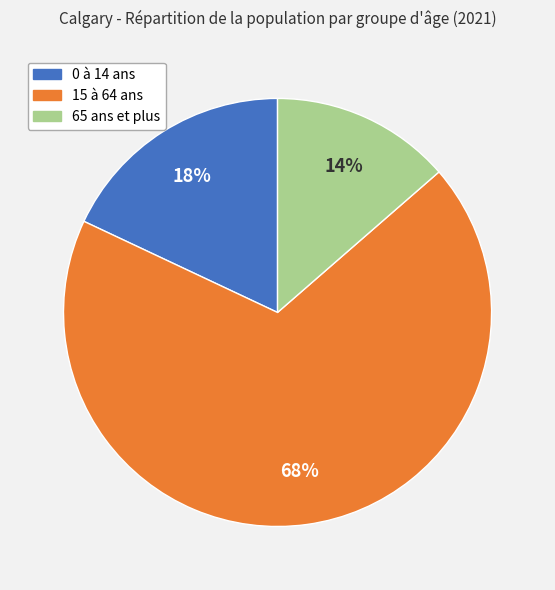

Count the number of slices in the pie.

3